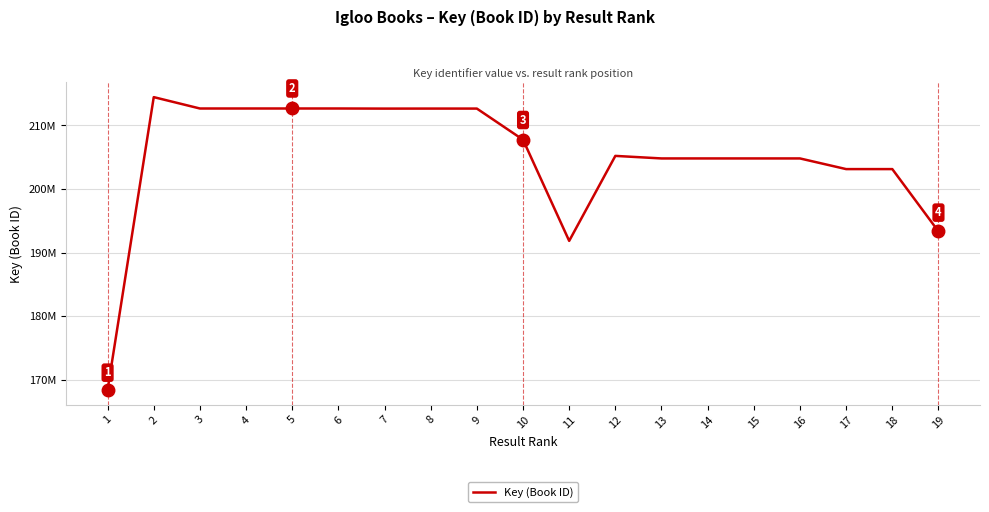

Is it true that the value at 7 is 212634253?

True